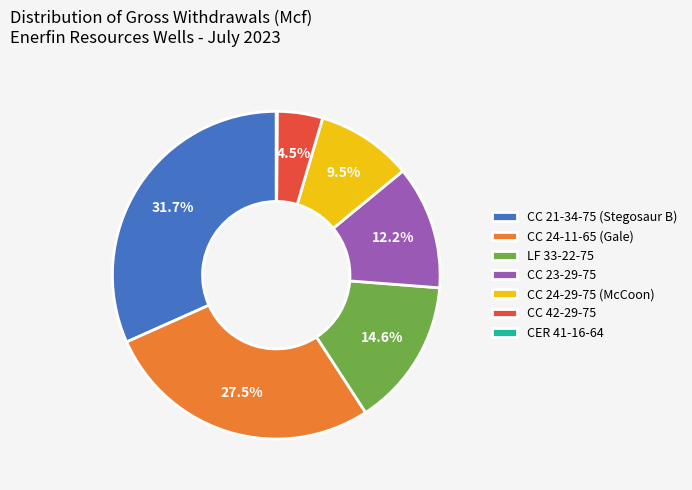

To the nearest percent, what portion does CC 23-29-75 represent?

12%